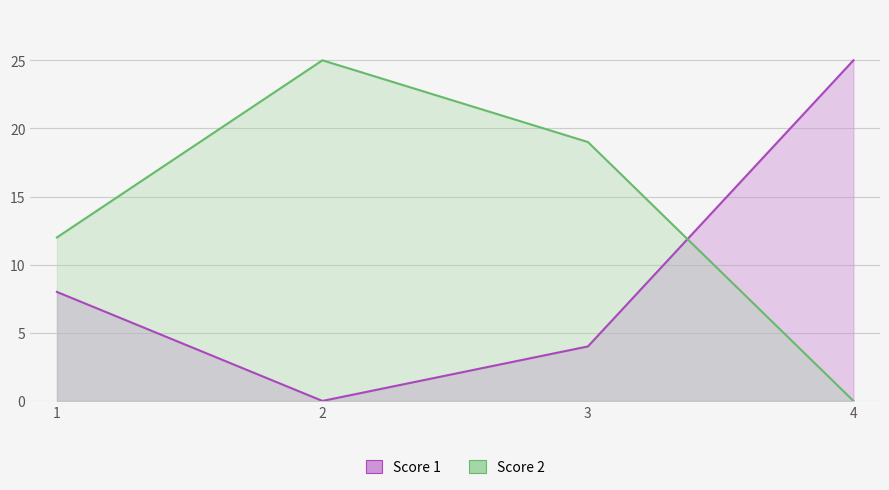

What is the maximum value for Score 1?

25